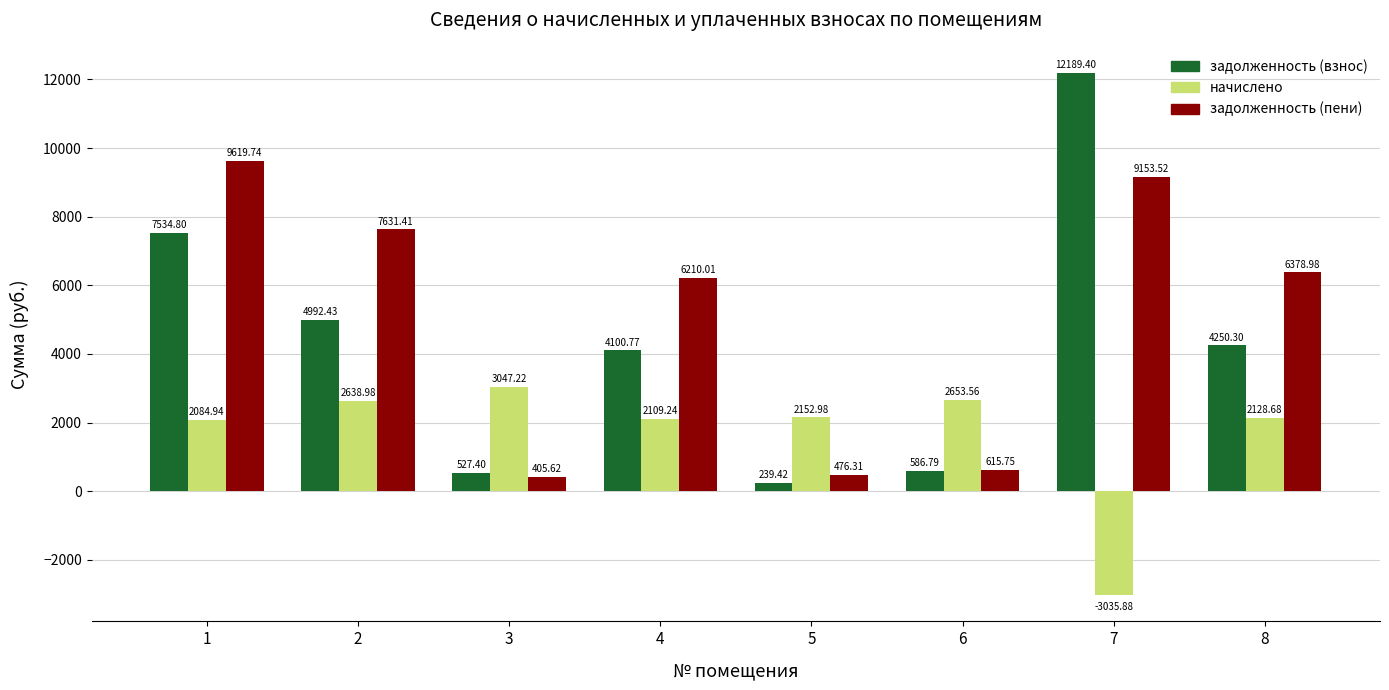

True or false: начислено has a value of 4514.6 at 6.

False